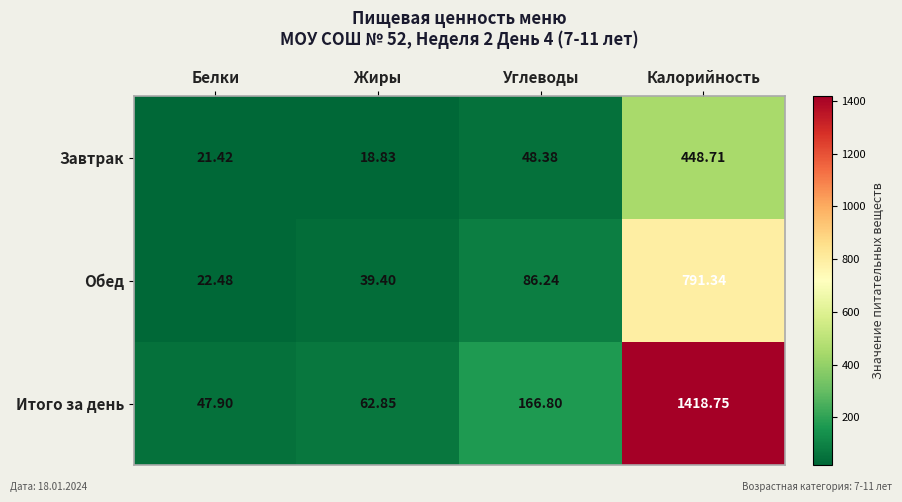

At how many categories does at least one series exceed 430?

1